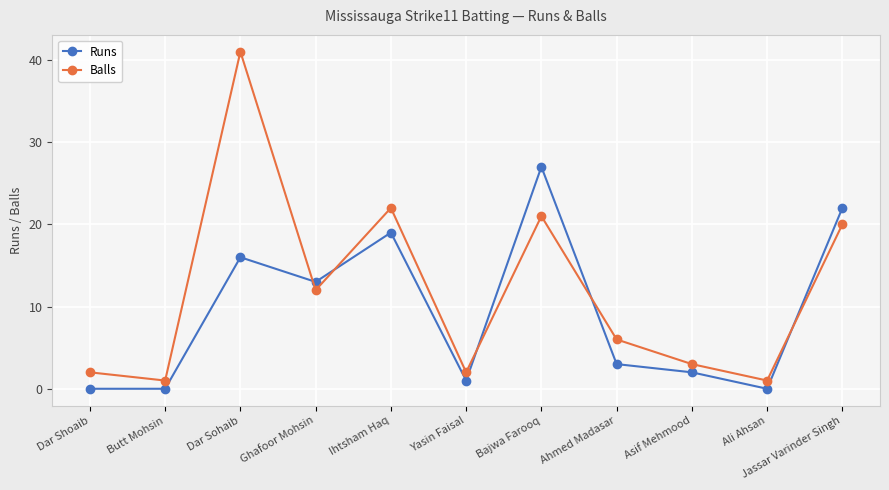

Where does the Runs series first go above 3?

Dar Sohaib